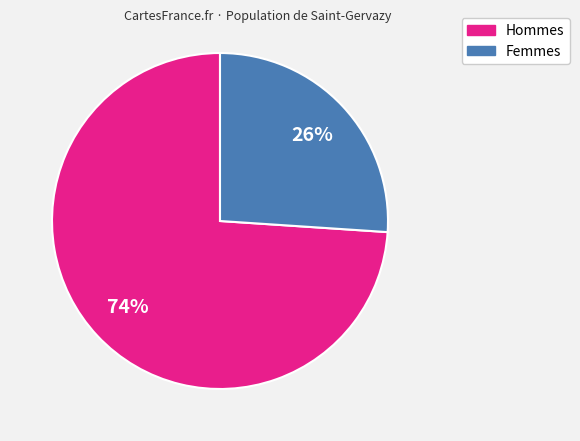

To the nearest percent, what is the average slice percentage?

50%